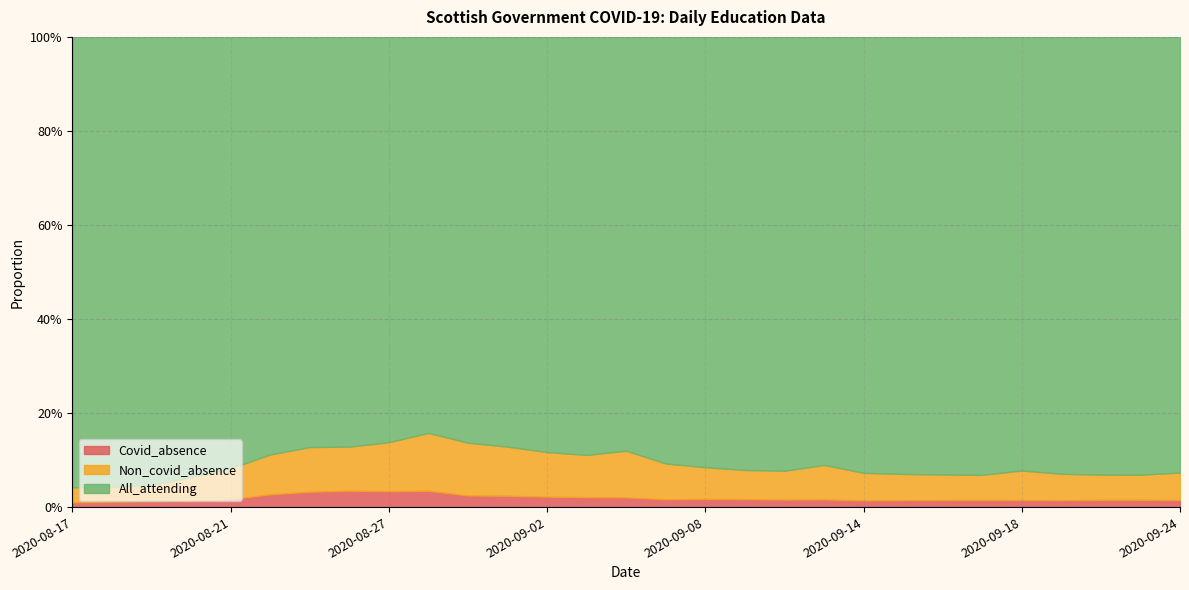

Reading right to left, list all the values displayed in this chart.

All_attending: 0.9	0.9	0.9	0.9	0.9	0.9	0.9	0.9	0.9	0.9	0.9	0.9	0.9	0.9	0.9	0.9	0.9	0.9	0.9	0.8	0.9	0.9	0.9	0.9	0.9	0.9	1.0	1.0	1.0
Non_covid_absence: 0.1	0.1	0.1	0.1	0.1	0.1	0.1	0.1	0.1	0.1	0.1	0.1	0.1	0.1	0.1	0.1	0.1	0.1	0.1	0.1	0.1	0.1	0.1	0.1	0.1	0.0	0.0	0.0	0.0
Covid_absence: 0.0	0.0	0.0	0.0	0.0	0.0	0.0	0.0	0.0	0.0	0.0	0.0	0.0	0.0	0.0	0.0	0.0	0.0	0.0	0.0	0.0	0.0	0.0	0.0	0.0	0.0	0.0	0.0	0.0